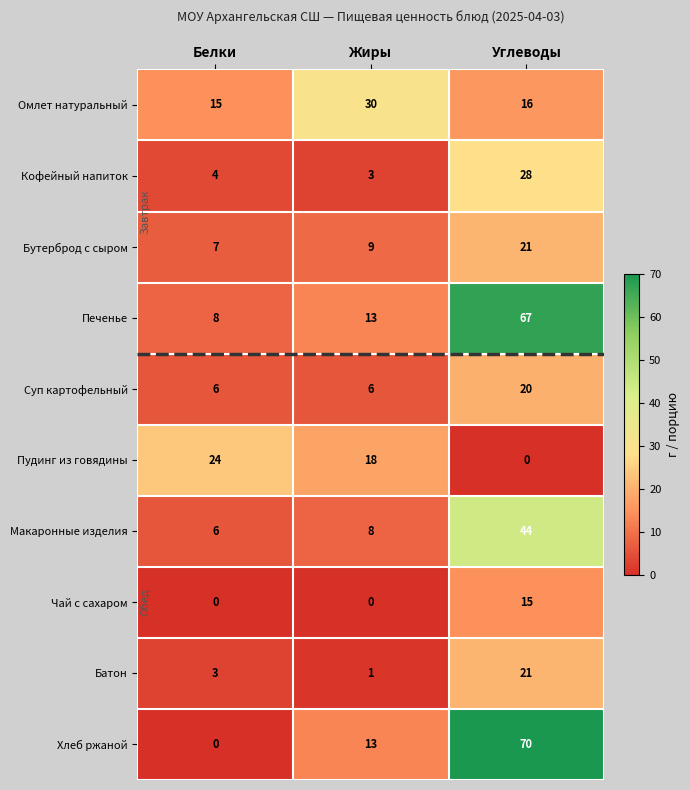

Between Жиры and Углеводы, which series saw the biggest shift?

Хлеб ржаной